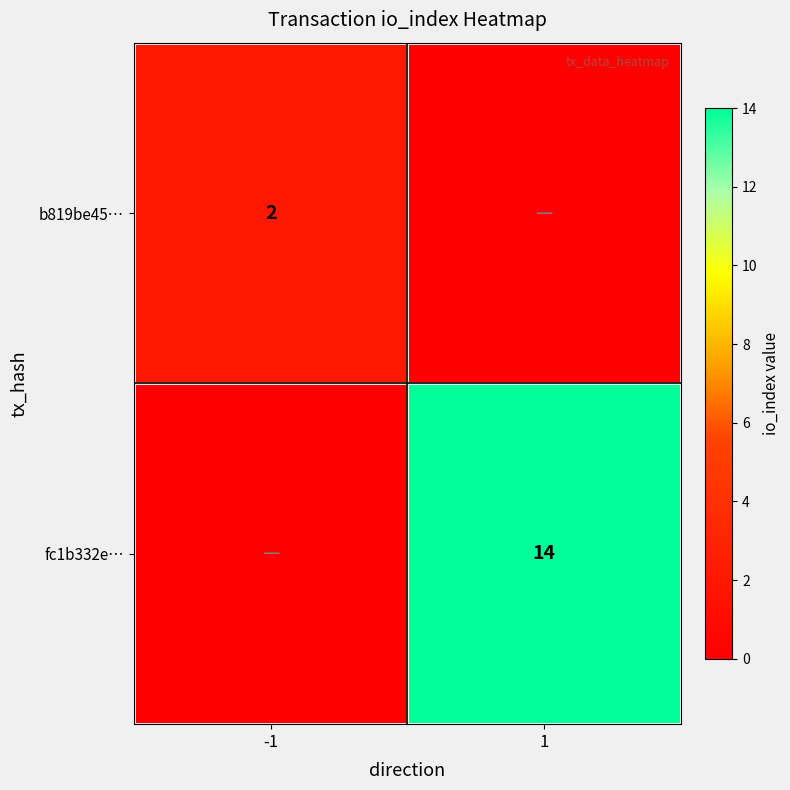

The value of fc1b332e… at 1 is 14. True or false?

True